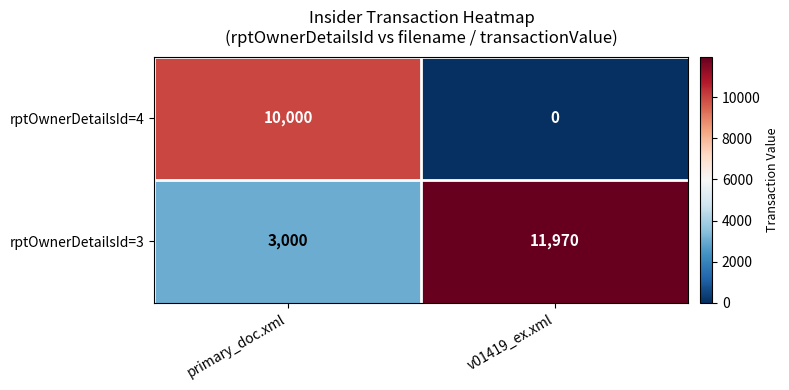

What is the difference between the maximum and minimum values in the rptOwnerDetailsId=4 series?

10000